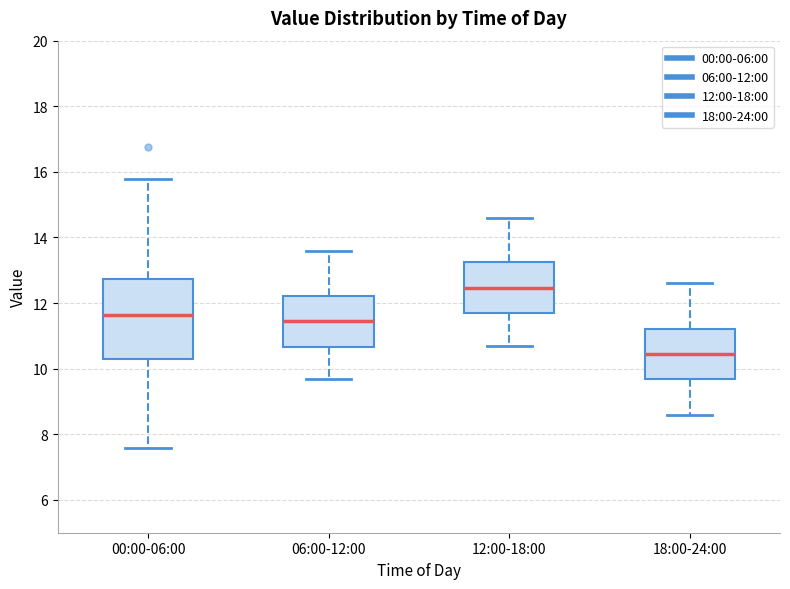

Where is the lower edge of the box for 00:00-06:00 on the y-axis? The values are not printed on the chart, so give them approximately, as read against the axis.

10.4